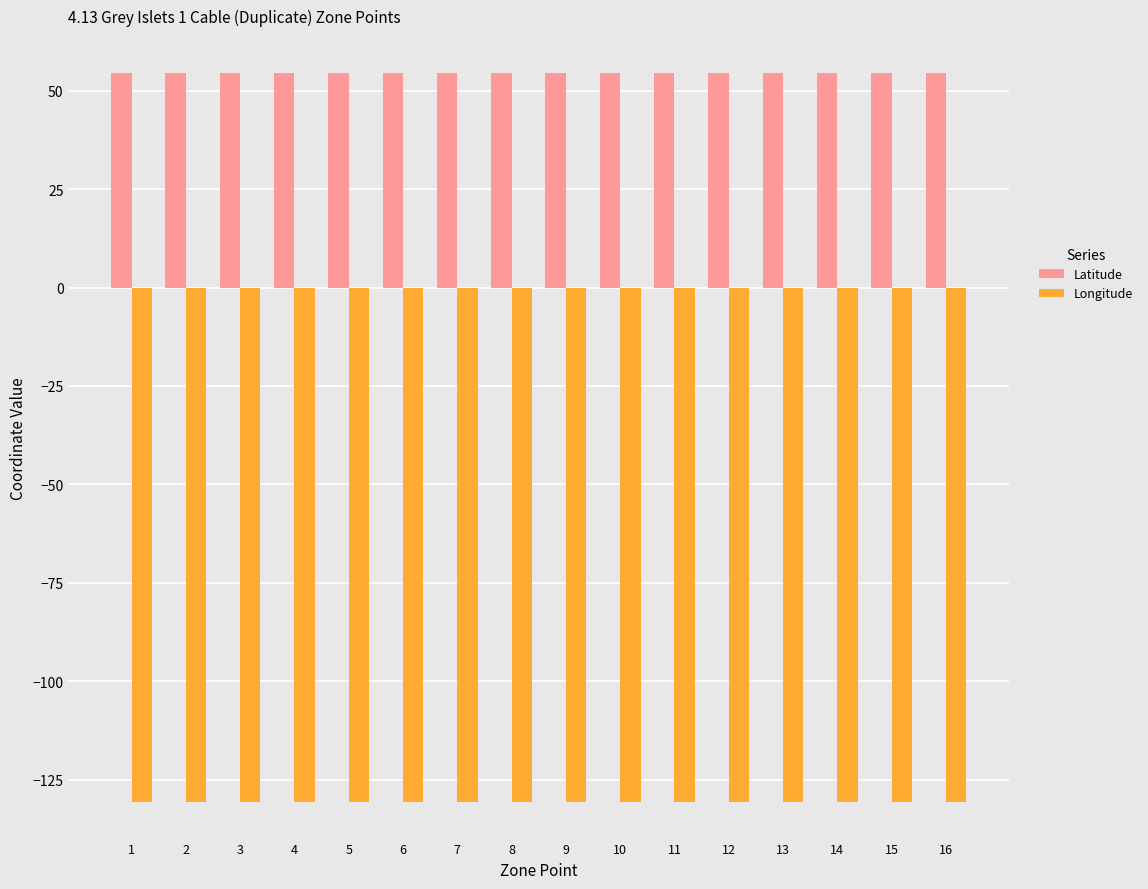

Count the Latitude values in the range 54 to 55.

16